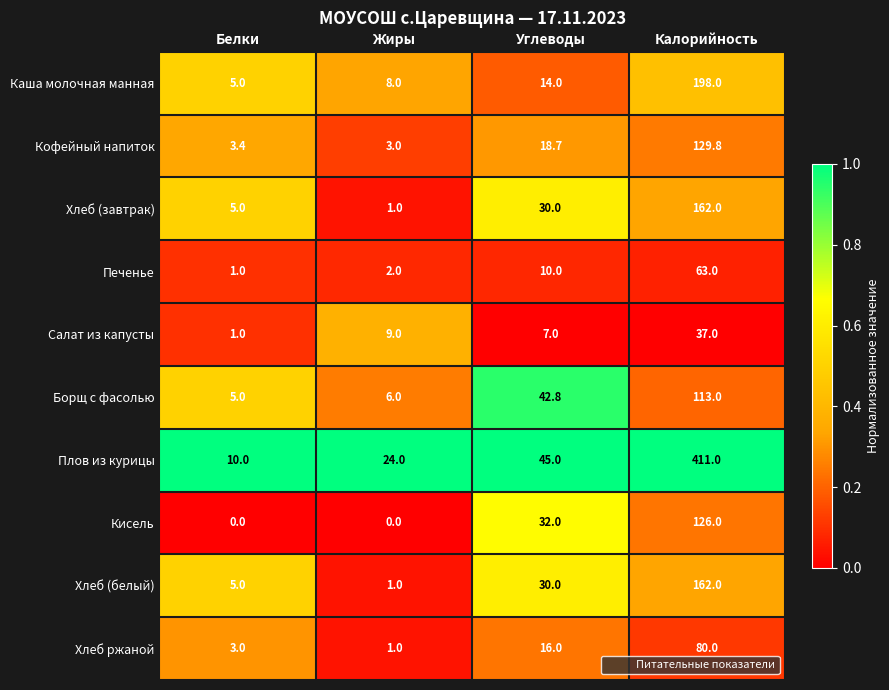

At how many categories does at least one series exceed 0?

4